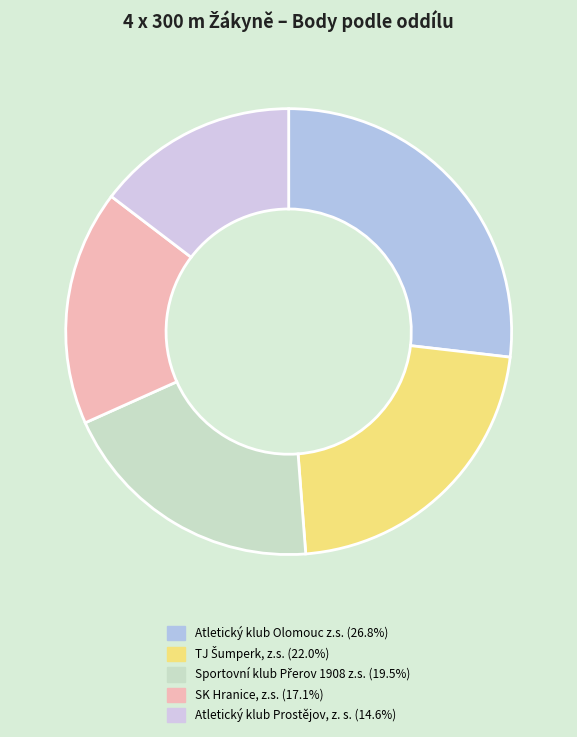

Do Atletický klub Prostějov, z. s. and Atletický klub Olomouc z.s. together represent more than half of the pie?

No